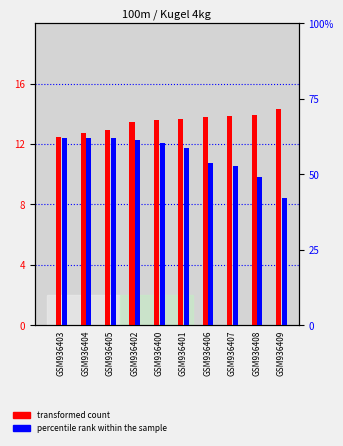

Between GSM936403 and GSM936406, which series saw the biggest shift?

percentile rank within the sample